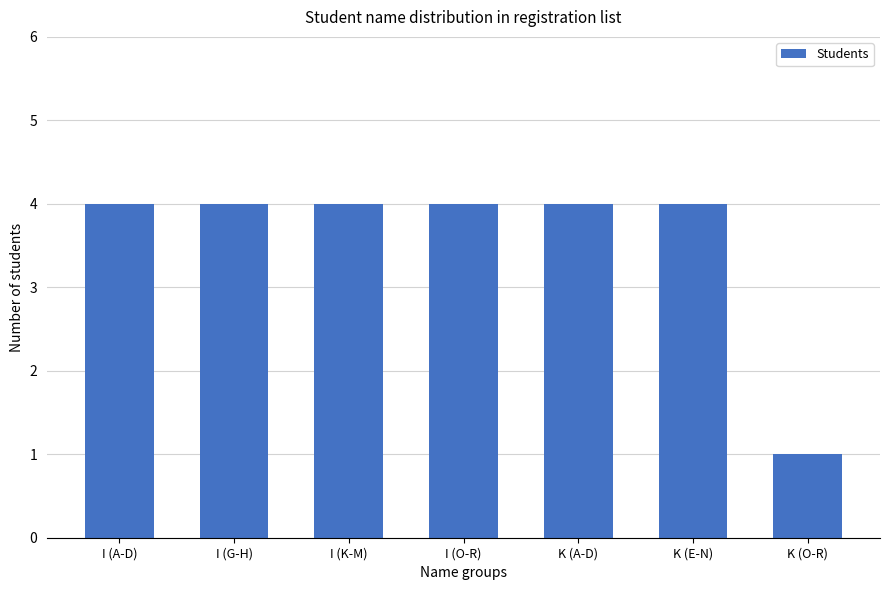

The chart shows a value of 4 at K (E-N). True or false?

True